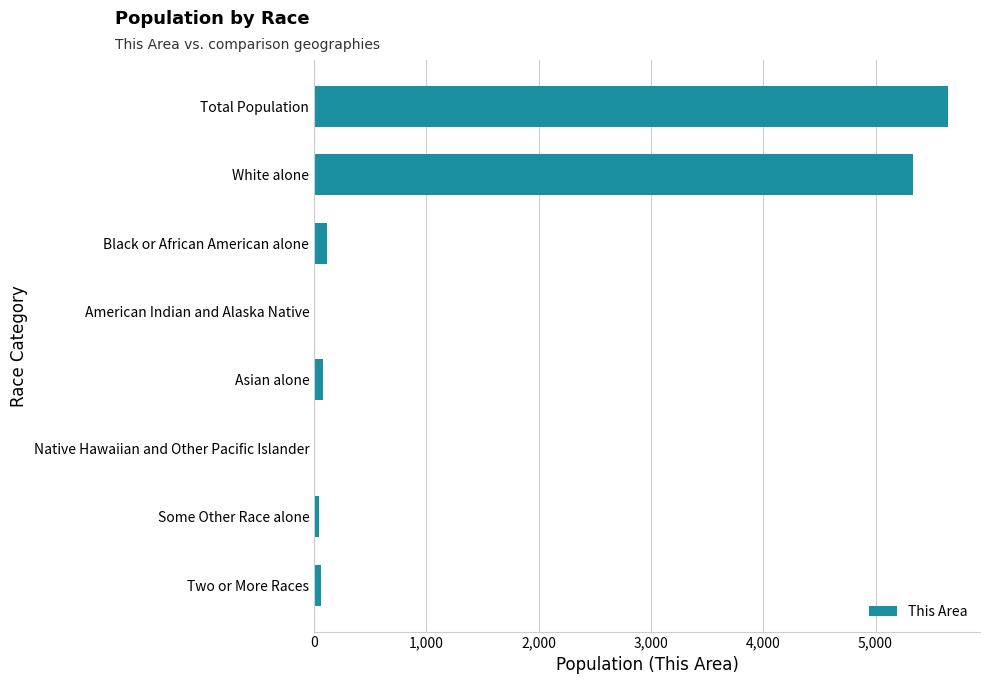

At which label is the value closest to 2824?

White alone